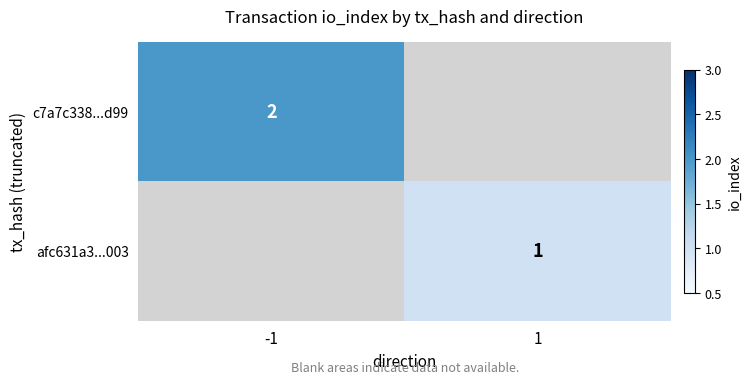

The value of c7a7c338...d99 at -1 is 2. True or false?

True